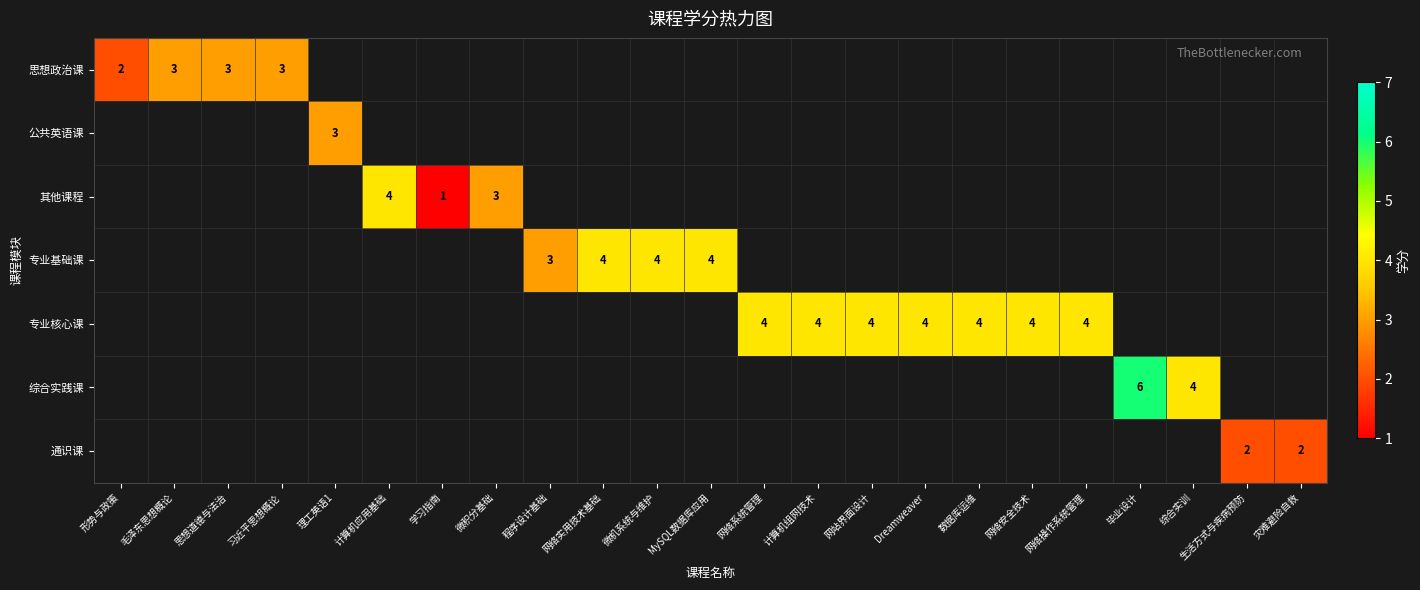

True or false: 思想政治课 has a value of 2 at 形势与政策.

True